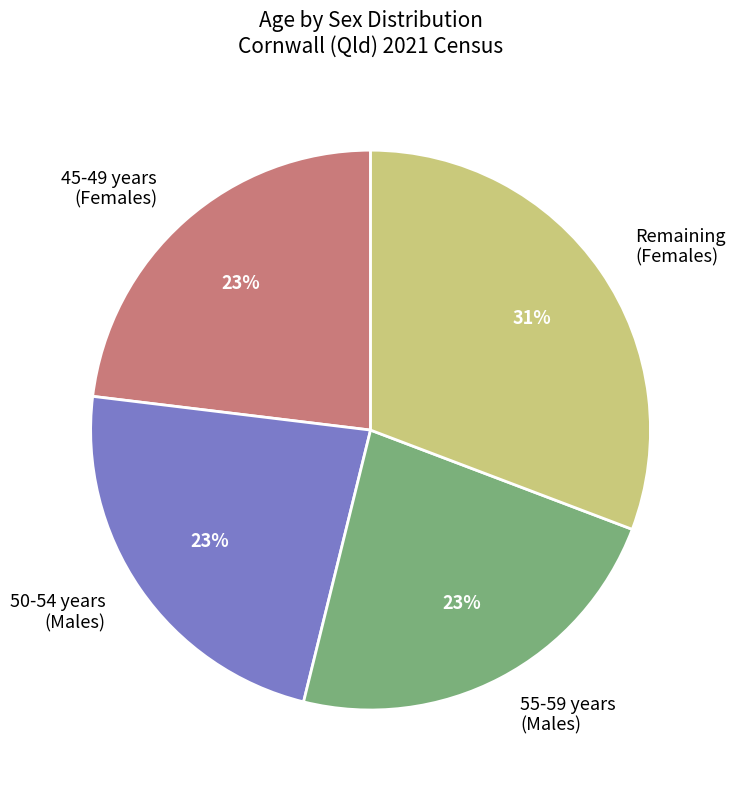

Approximately how many times larger is the value at Remaining (Females) compared to 45-49 years (Females)?

1.3